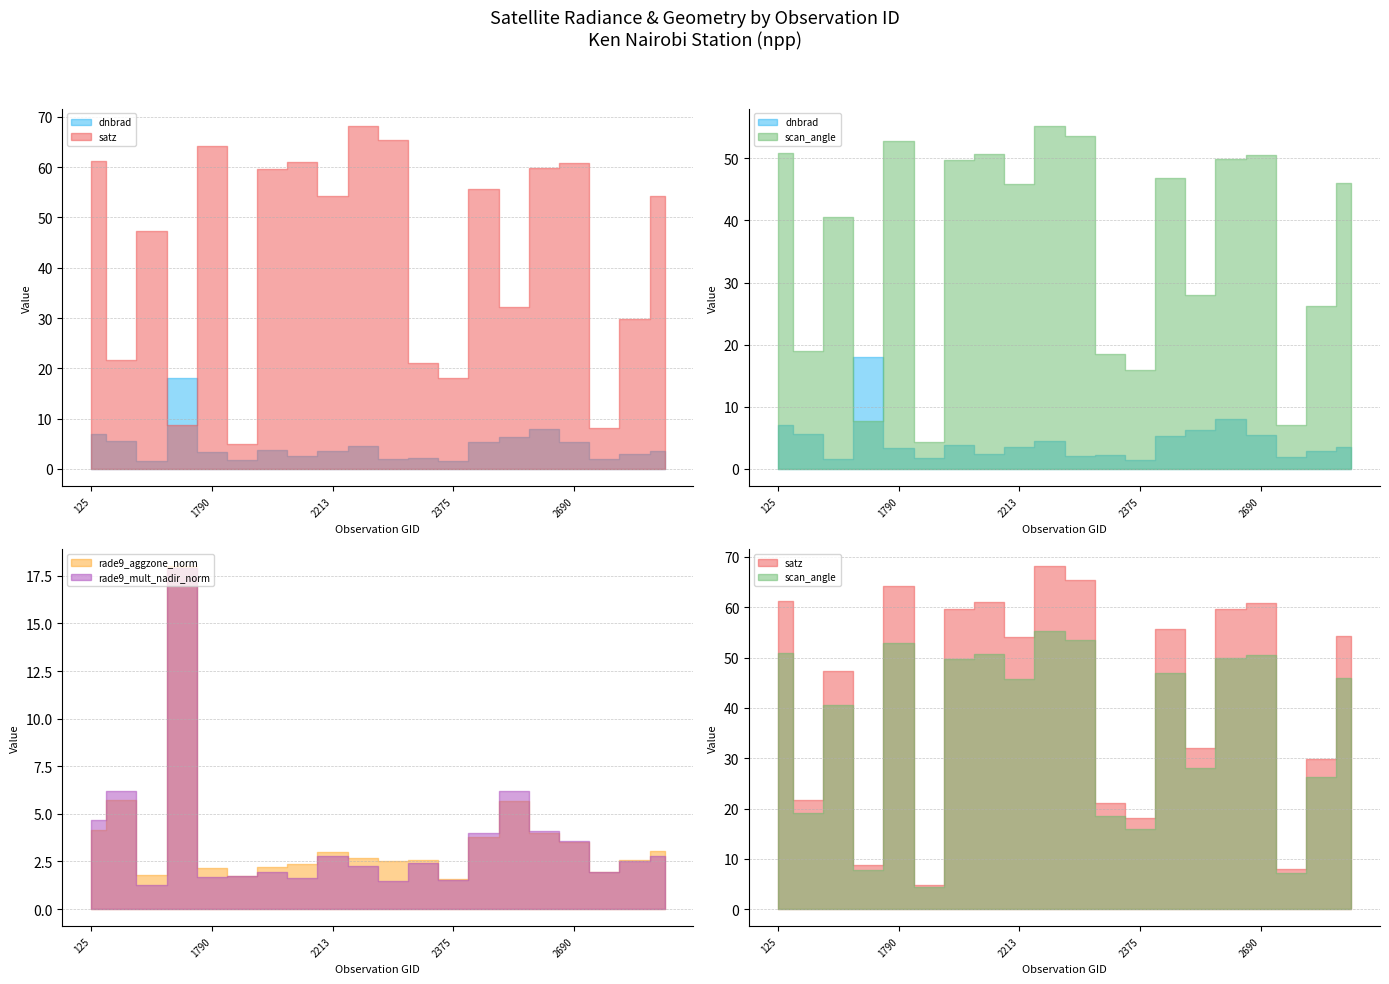

What is the difference between the highest and lowest values at 2267?

63.9